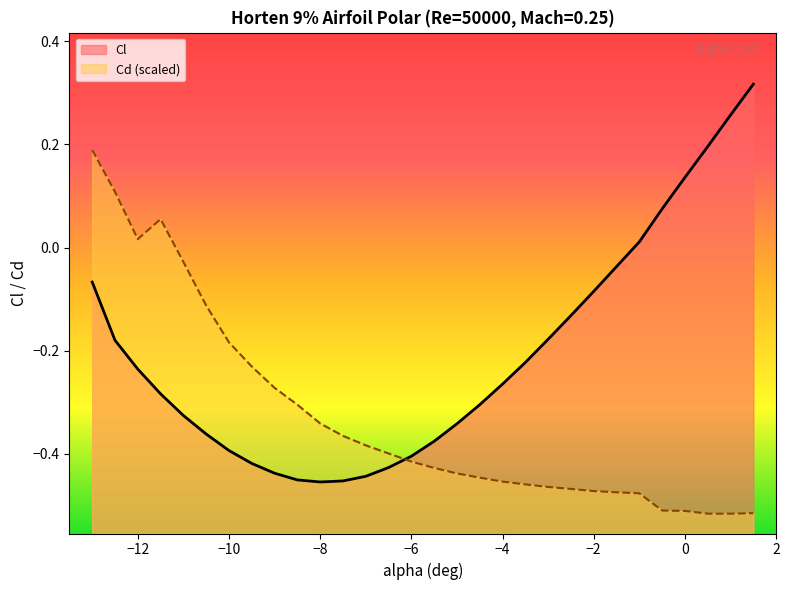

The Cl series shows -0.4 at -10.5. True or false?

True